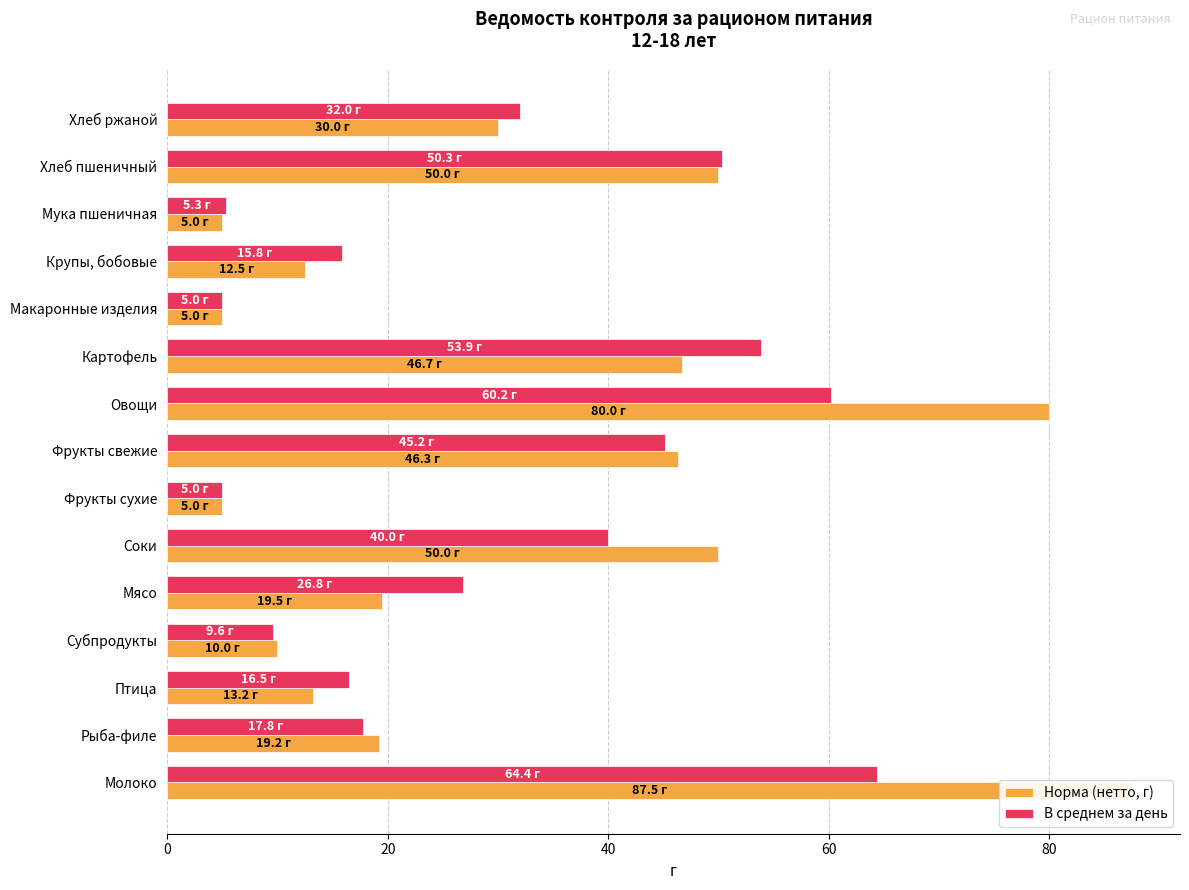

What is the sum of the В среднем за день values at Субпродукты and Фрукты сухие?

14.6